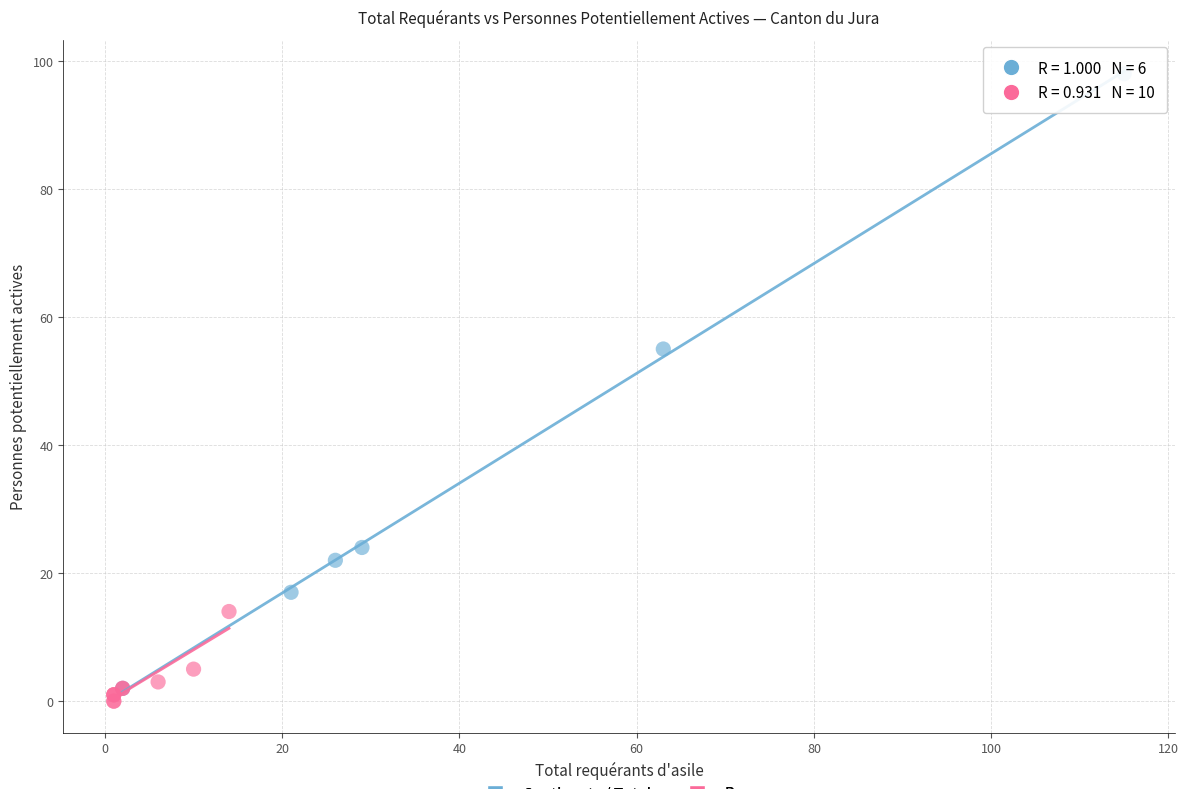

Which series contains the highest Y value?

Continents / Total